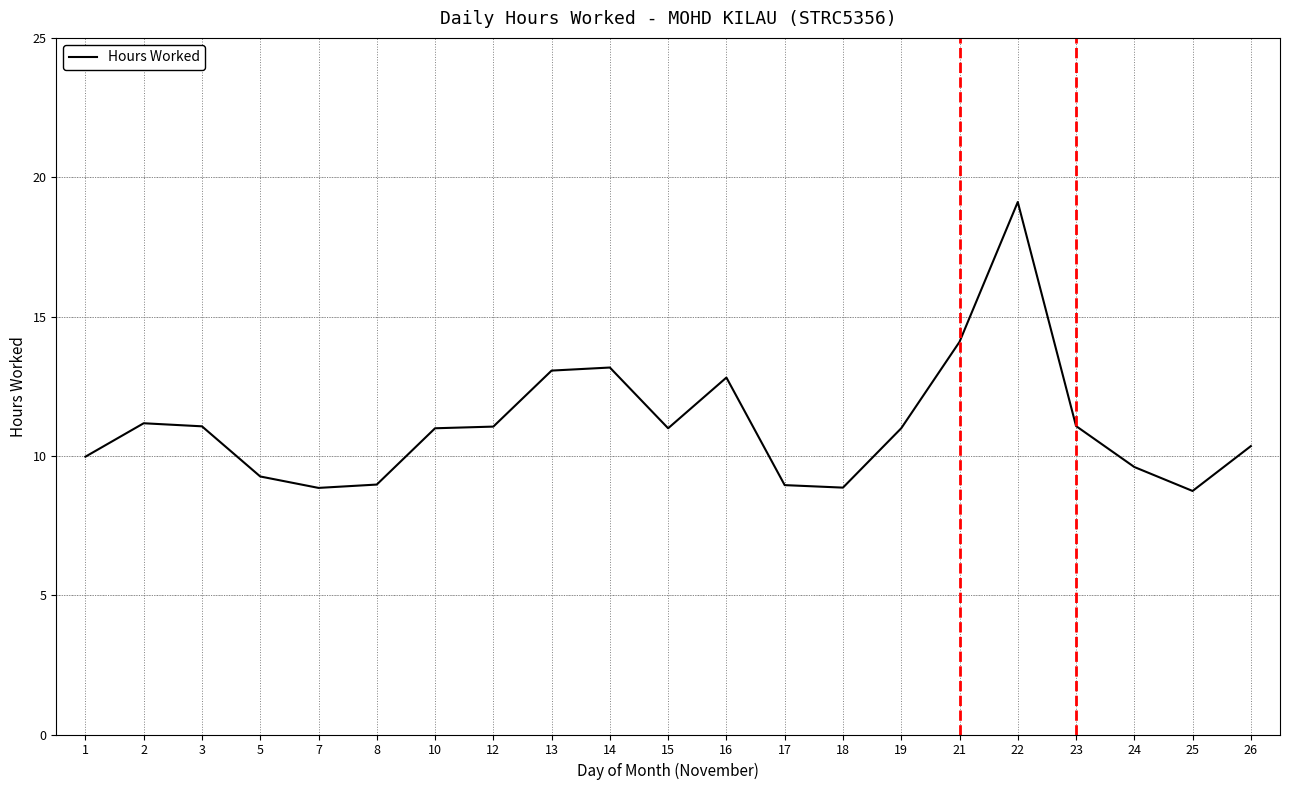

Approximately how many times larger is the value at 21 compared to 3?

1.3